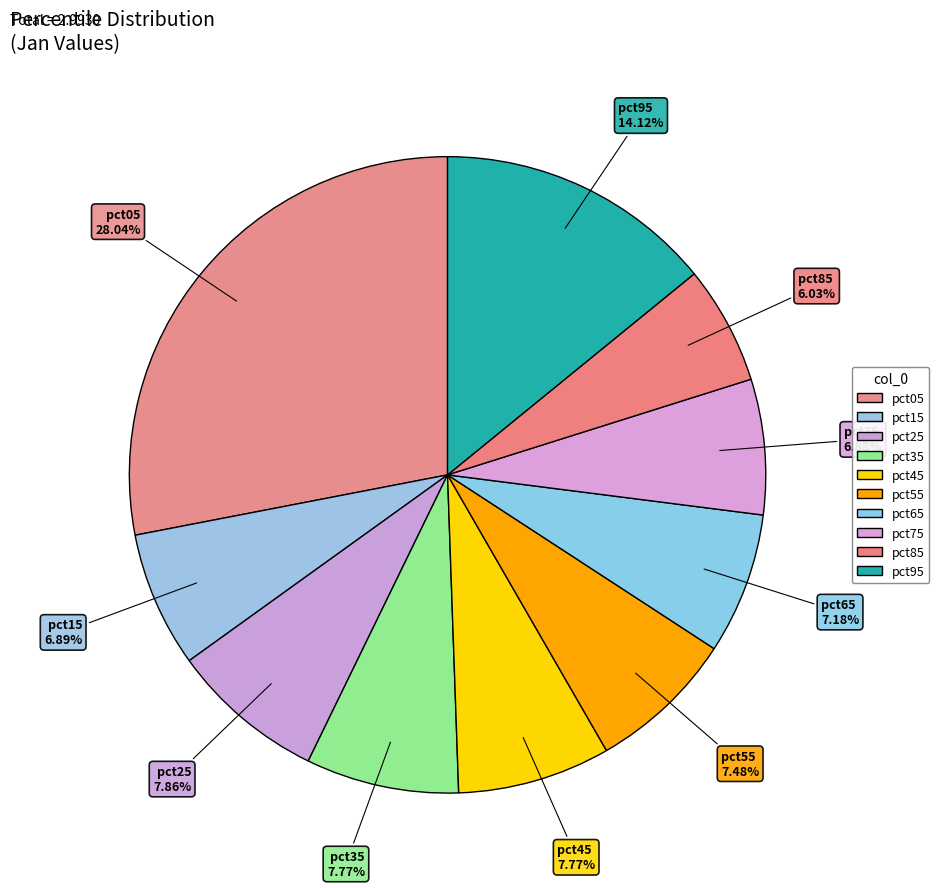

True or false: pct55 accounts for 7% of the total.

True